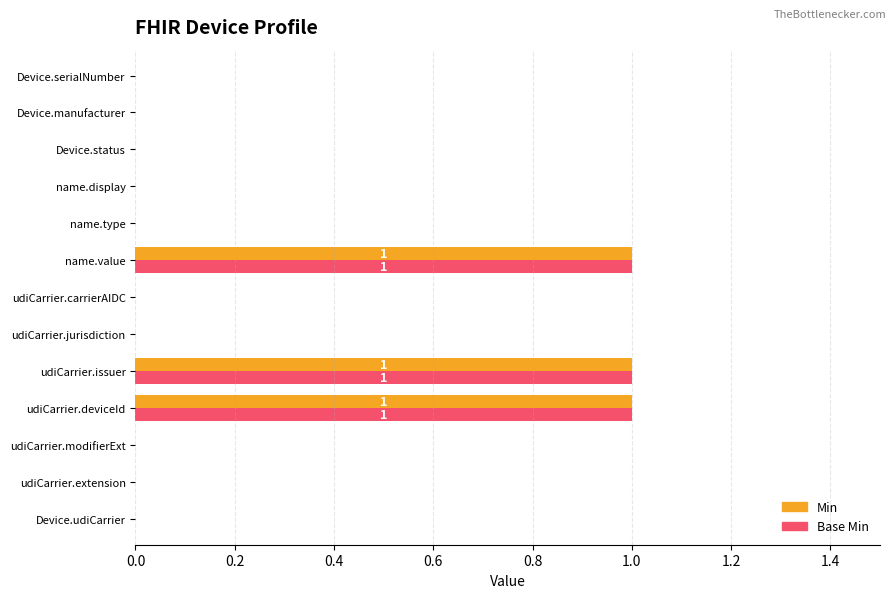

What are all the series names shown in the legend?

Min, Base Min